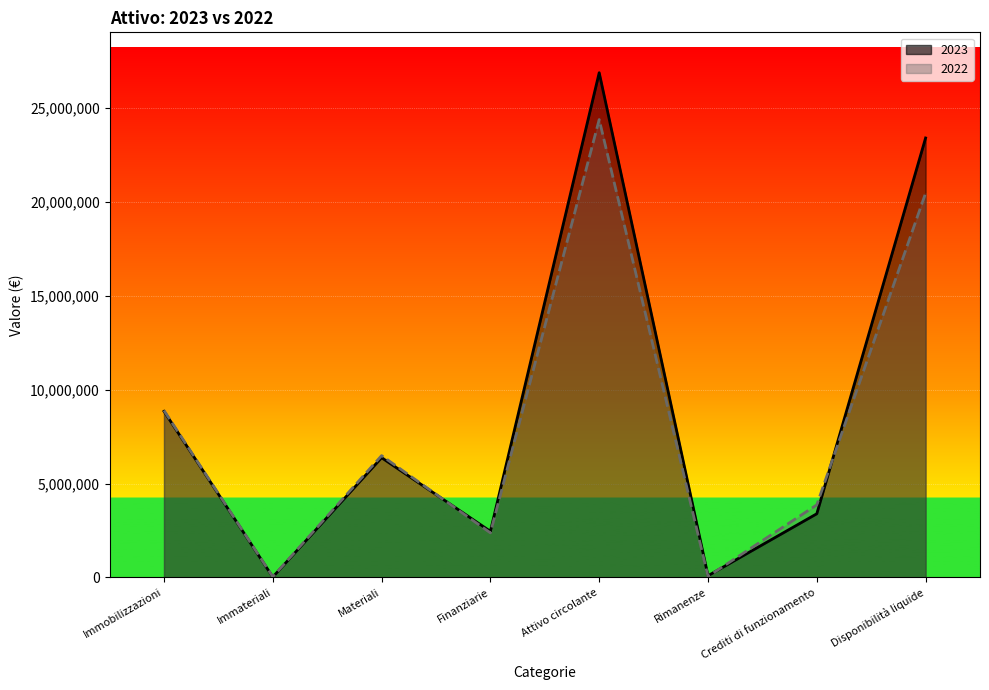

What is the total value across all series at Attivo circolante?

51277620